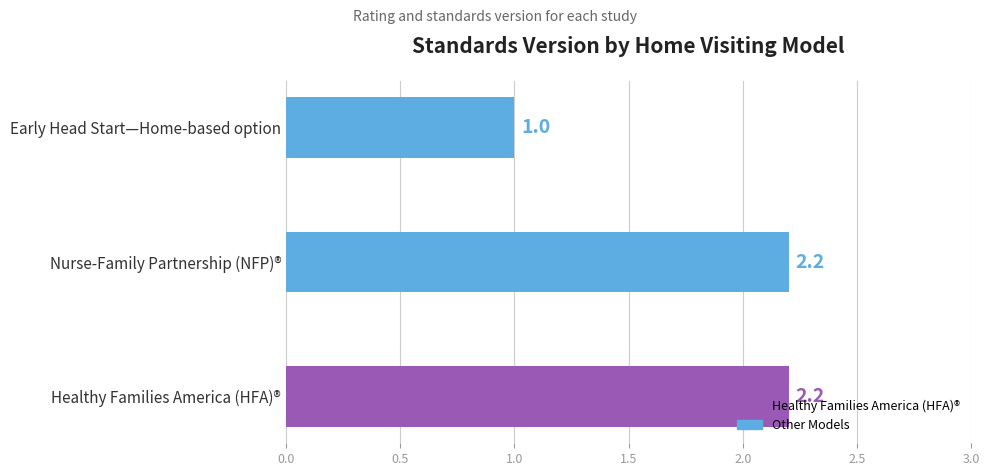

Which label corresponds to the smallest value in the chart?

Early Head Start—Home-based option